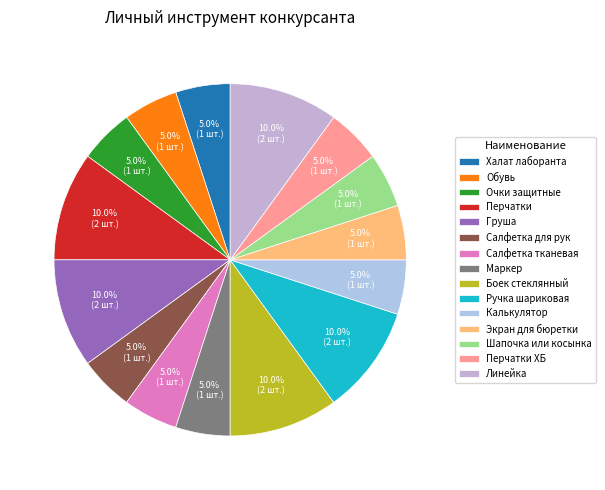

True or false: Очки защитные accounts for 5% of the total.

True